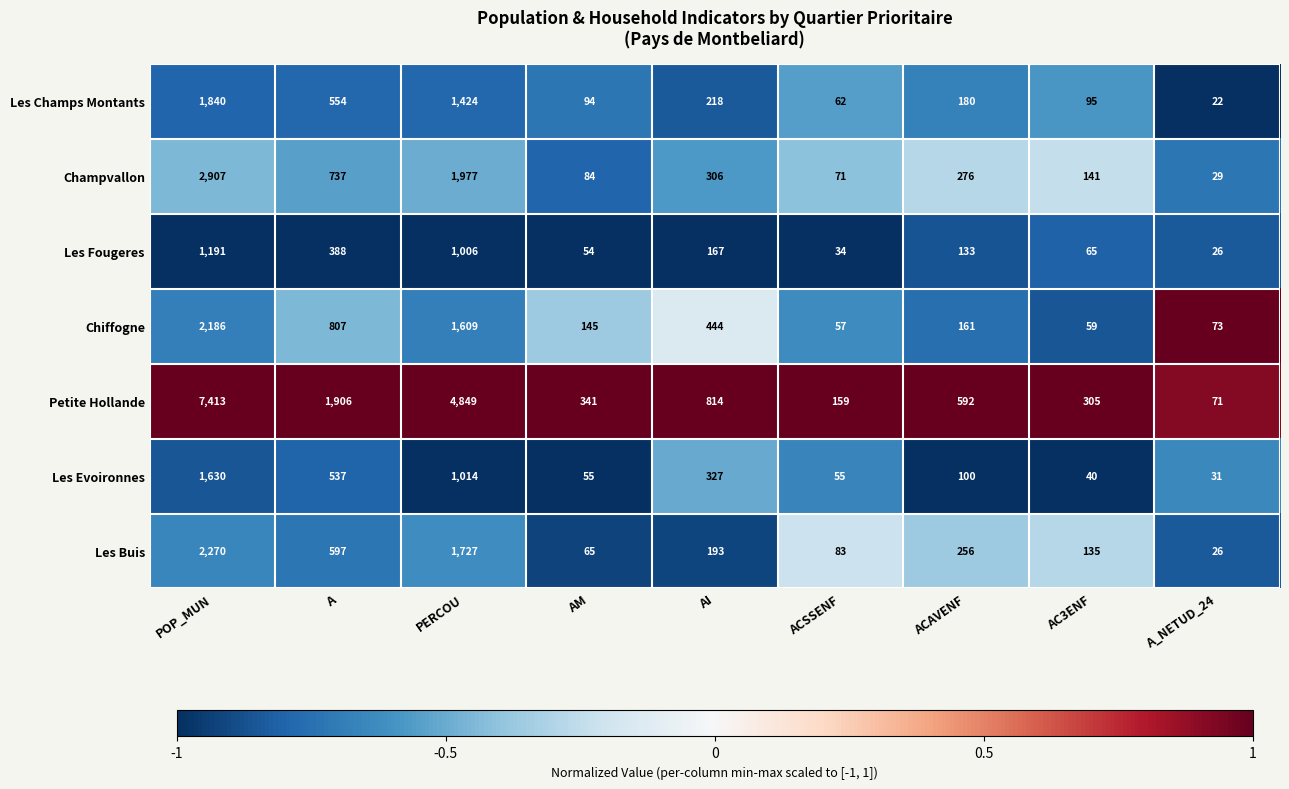

Which category has the lowest value in the Petite Hollande series?

A_NETUD_24